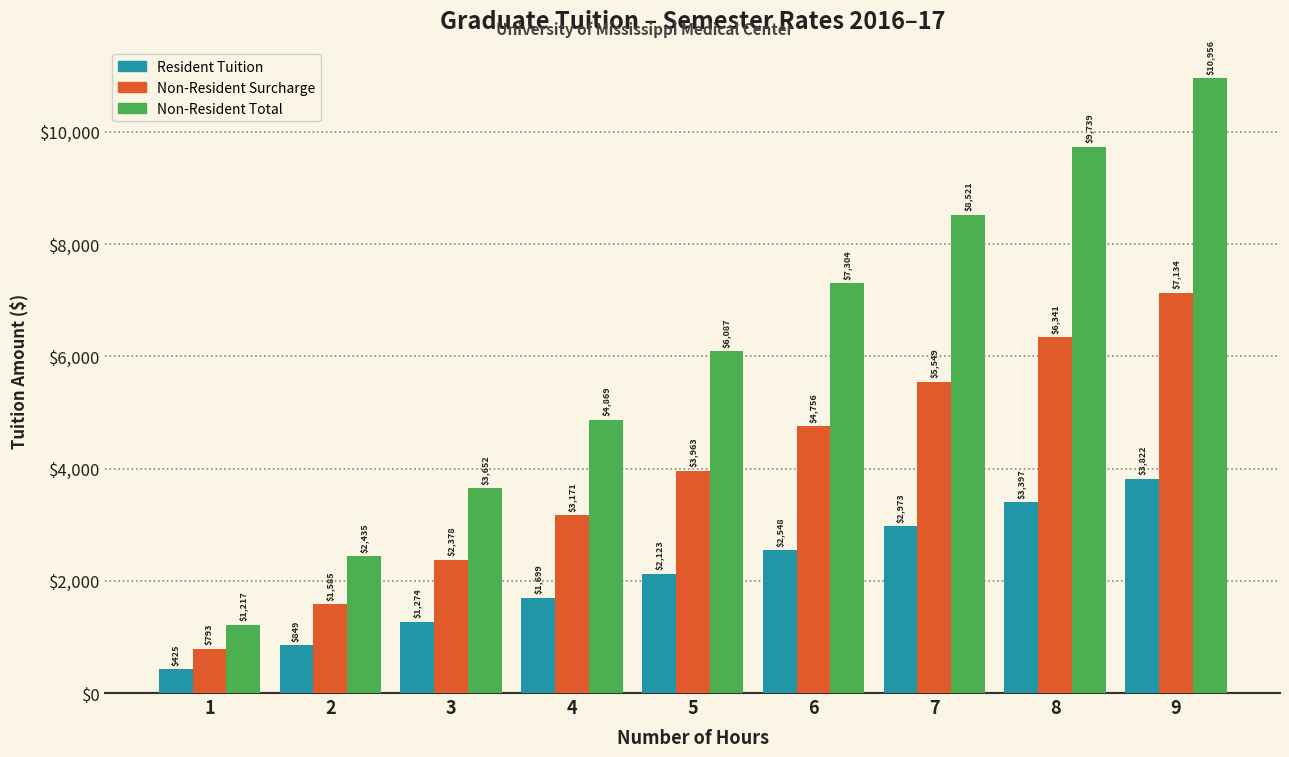

At which label does Non-Resident Surcharge first exceed 3963?

5